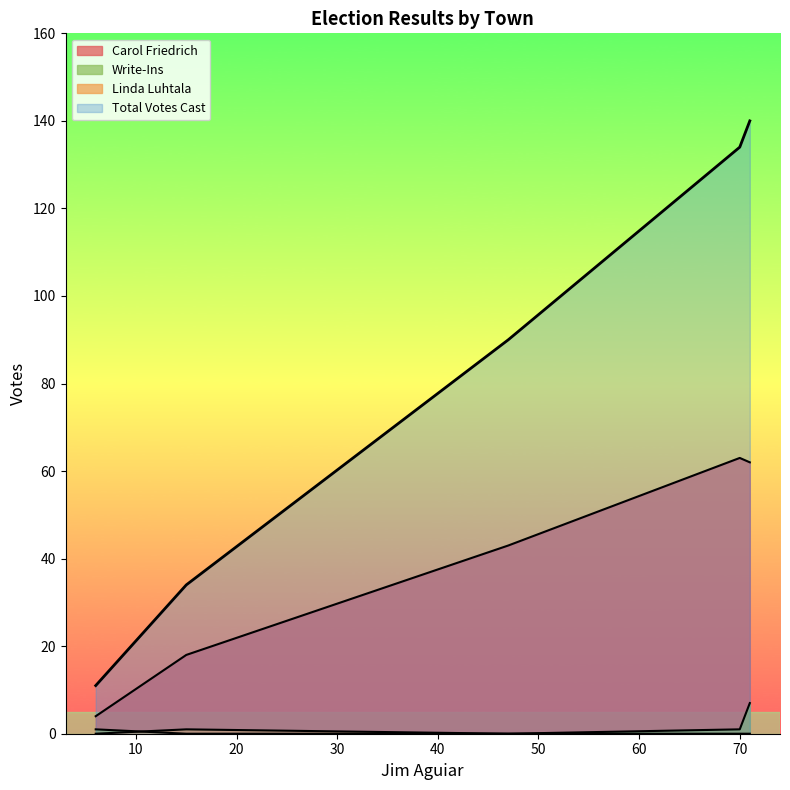

How many values in the Write-Ins series are below 1?

2